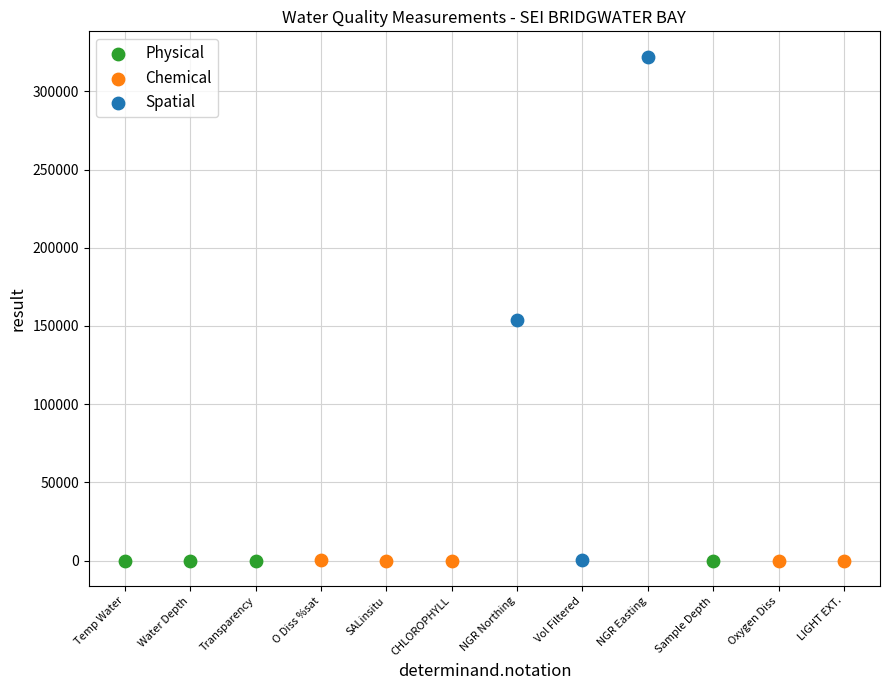

Which series reaches the maximum Y coordinate?

Spatial